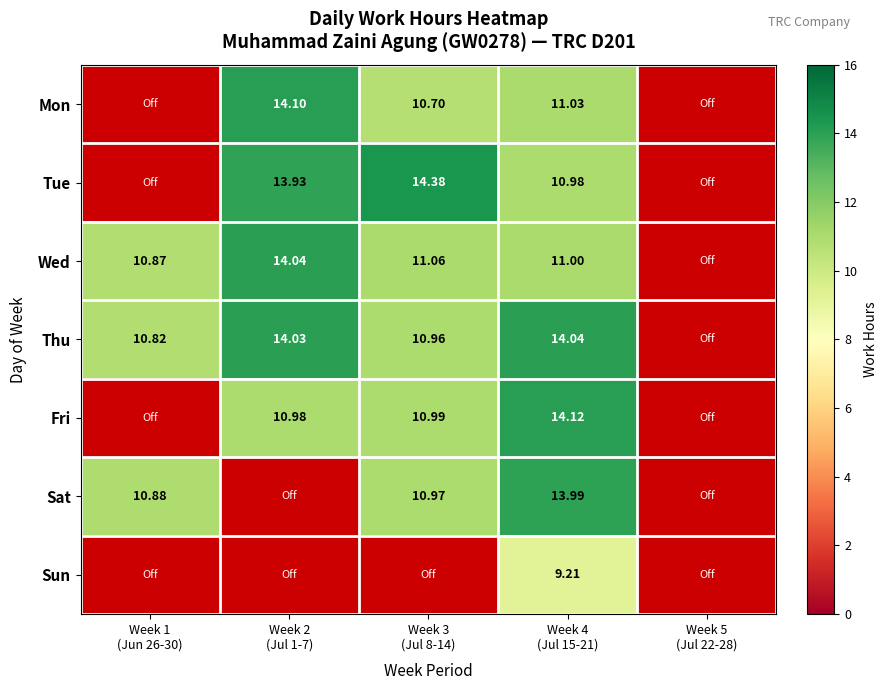

How many data points in Tue are less than 10?

2